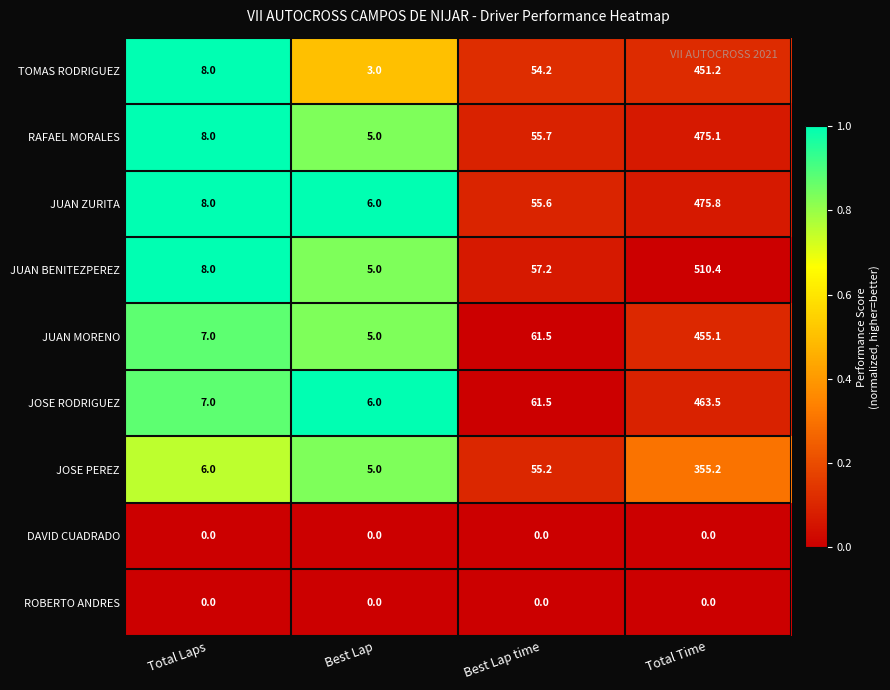

What is the total value across all series at Best Lap time?

400.9